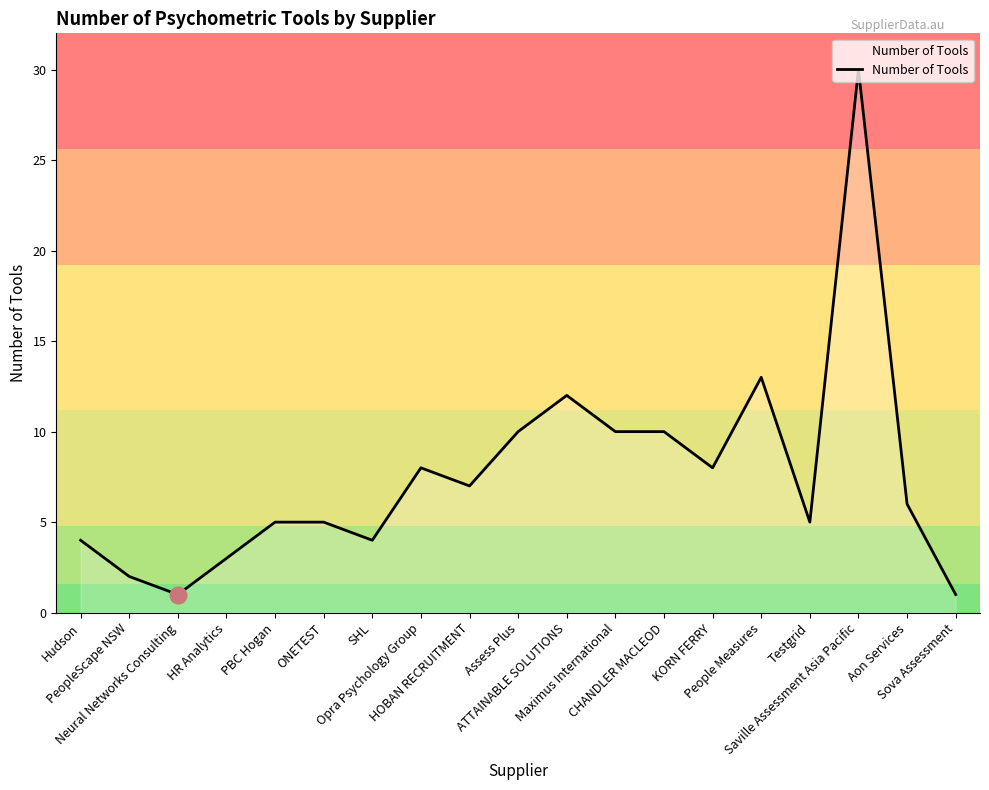

What is the difference between the maximum and minimum values?

29